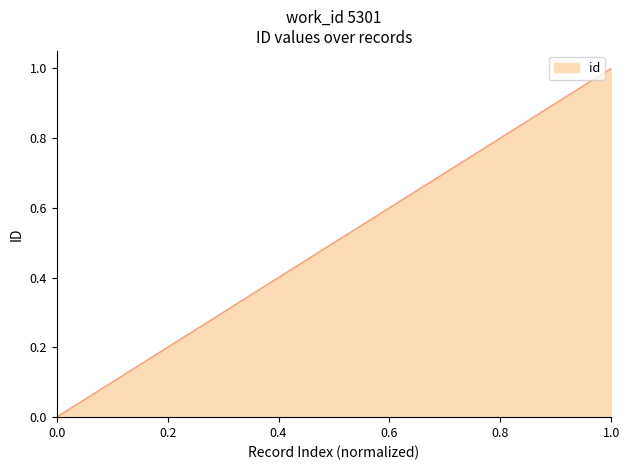

What is the maximum value shown in the chart?

1.0